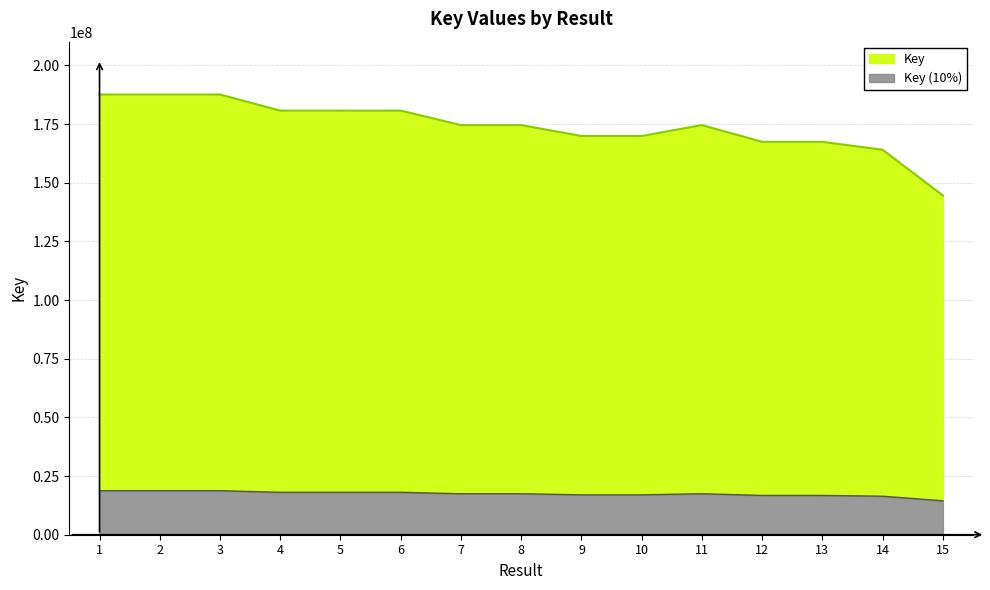

Rank the categories by value from highest to lowest.

2, 3, 1, 6, 4, 5, 11, 7, 8, 10, 9, 12, 13, 14, 15